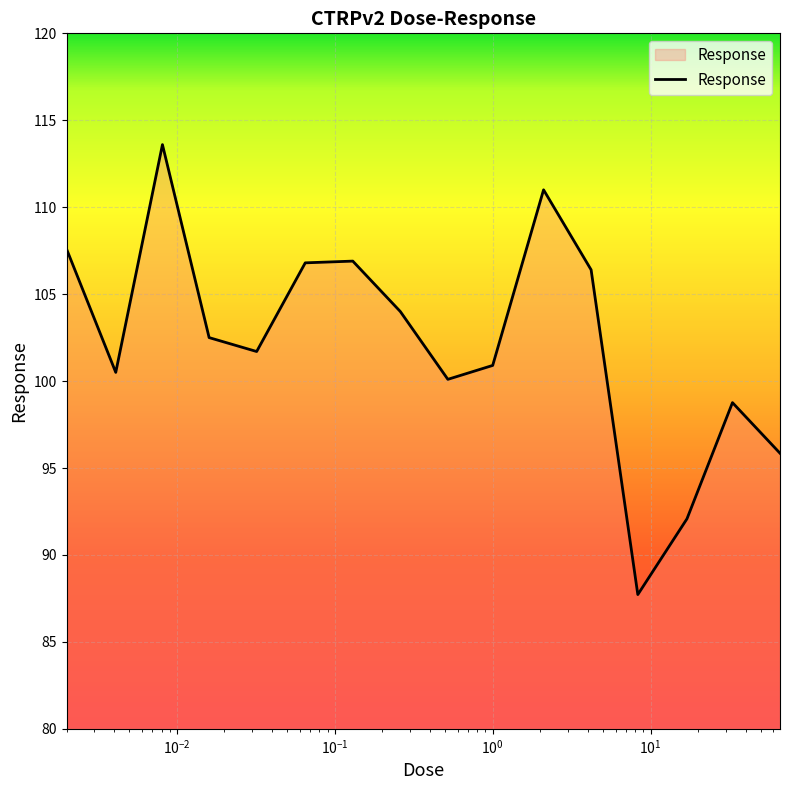

What is the greatest value displayed?

113.6